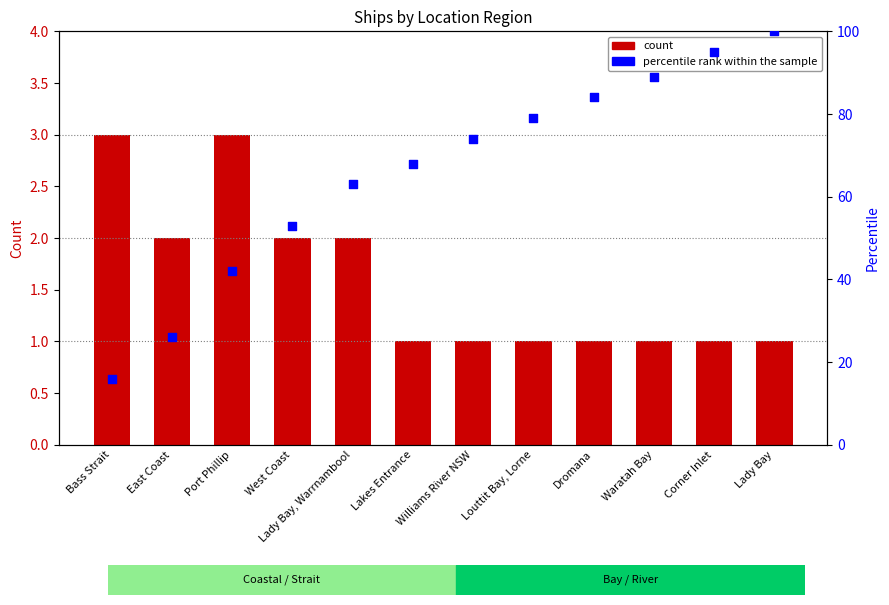

Is the value of percentile rank within the sample at Waratah Bay greater than the value of count at Williams River NSW?

Yes